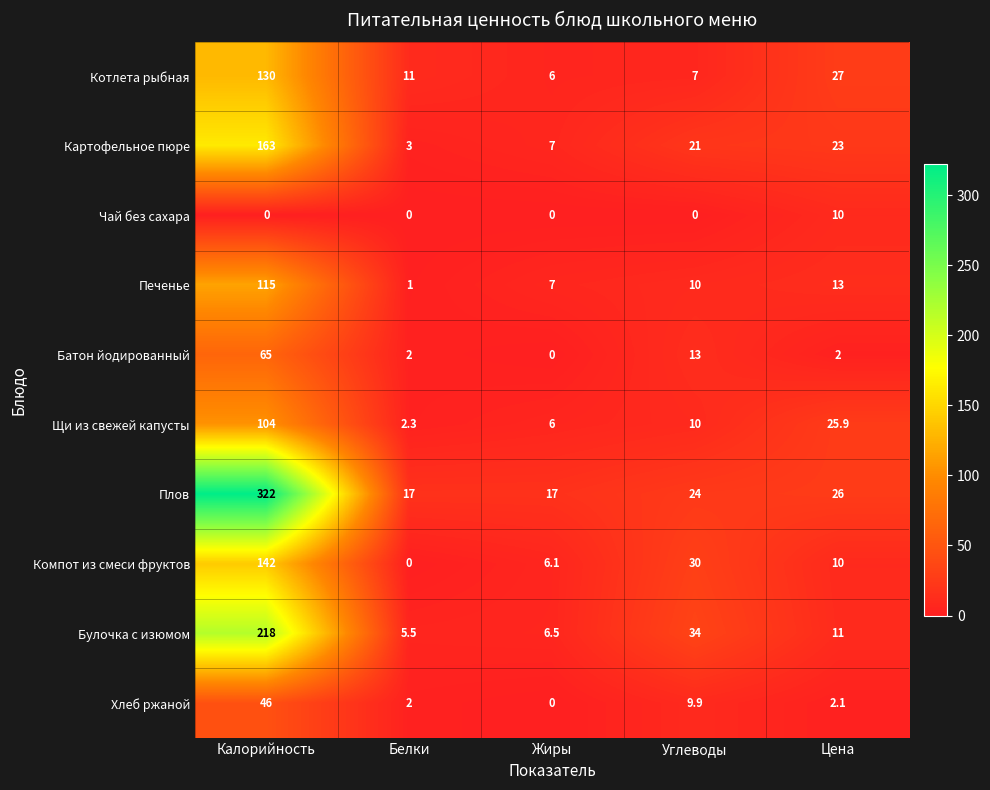

What is the difference between the maximum and minimum values in the Котлета рыбная series?

124.0